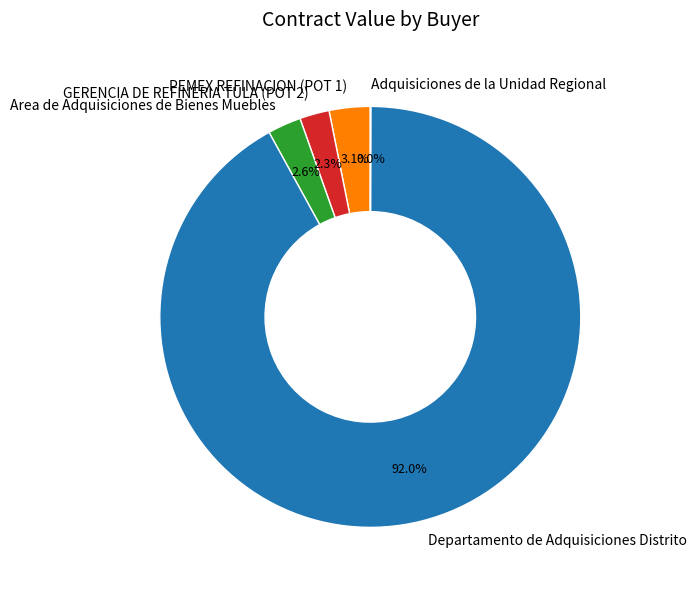

Does Departamento de Adquisiciones Distrito represent more than half of the total?

Yes